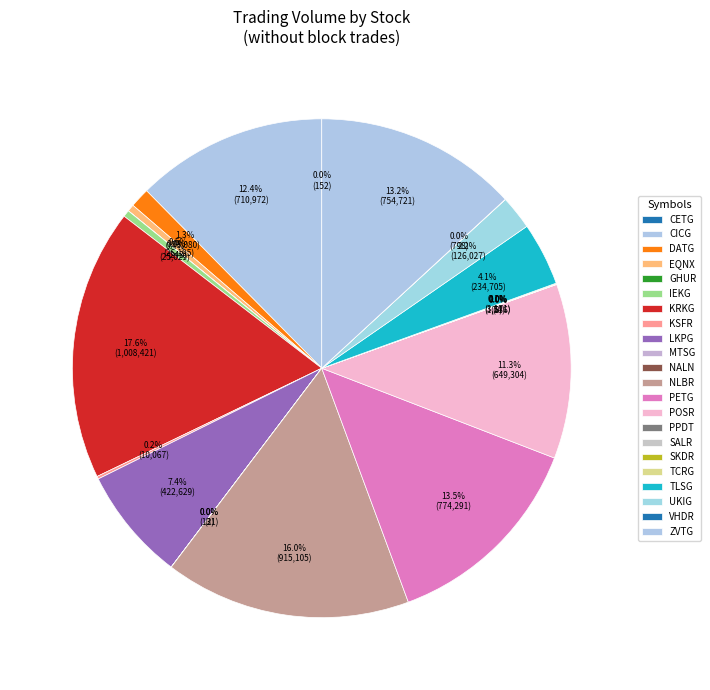

Between DATG and TLSG, which is larger?

TLSG